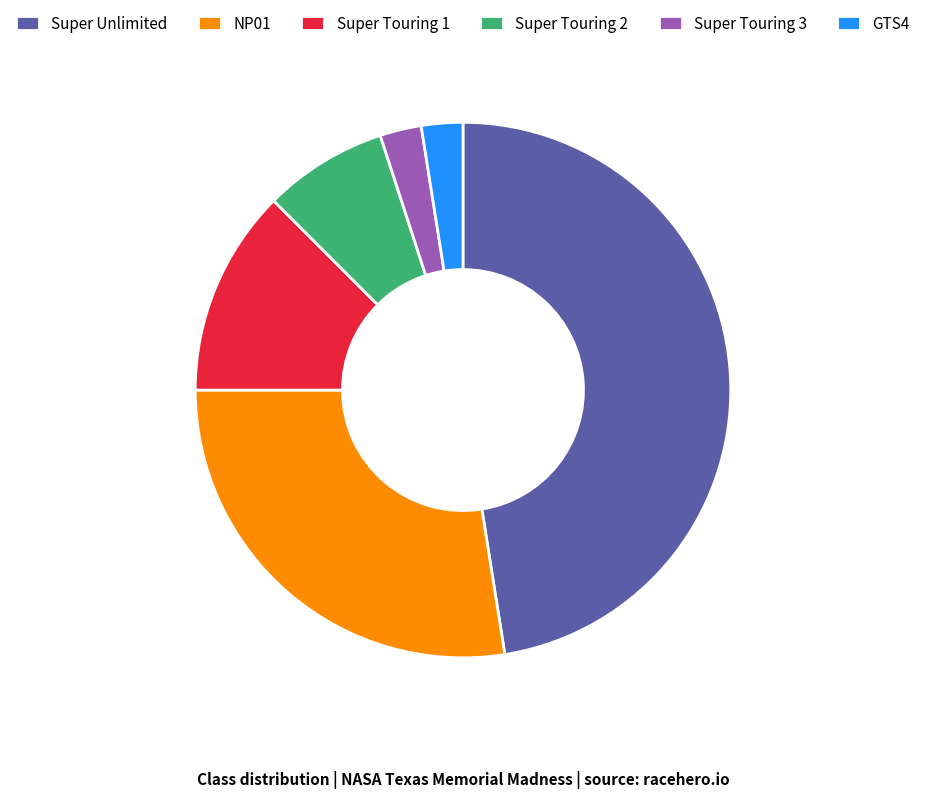

Combined, do Super Touring 2 and Super Touring 1 account for over 50%?

No